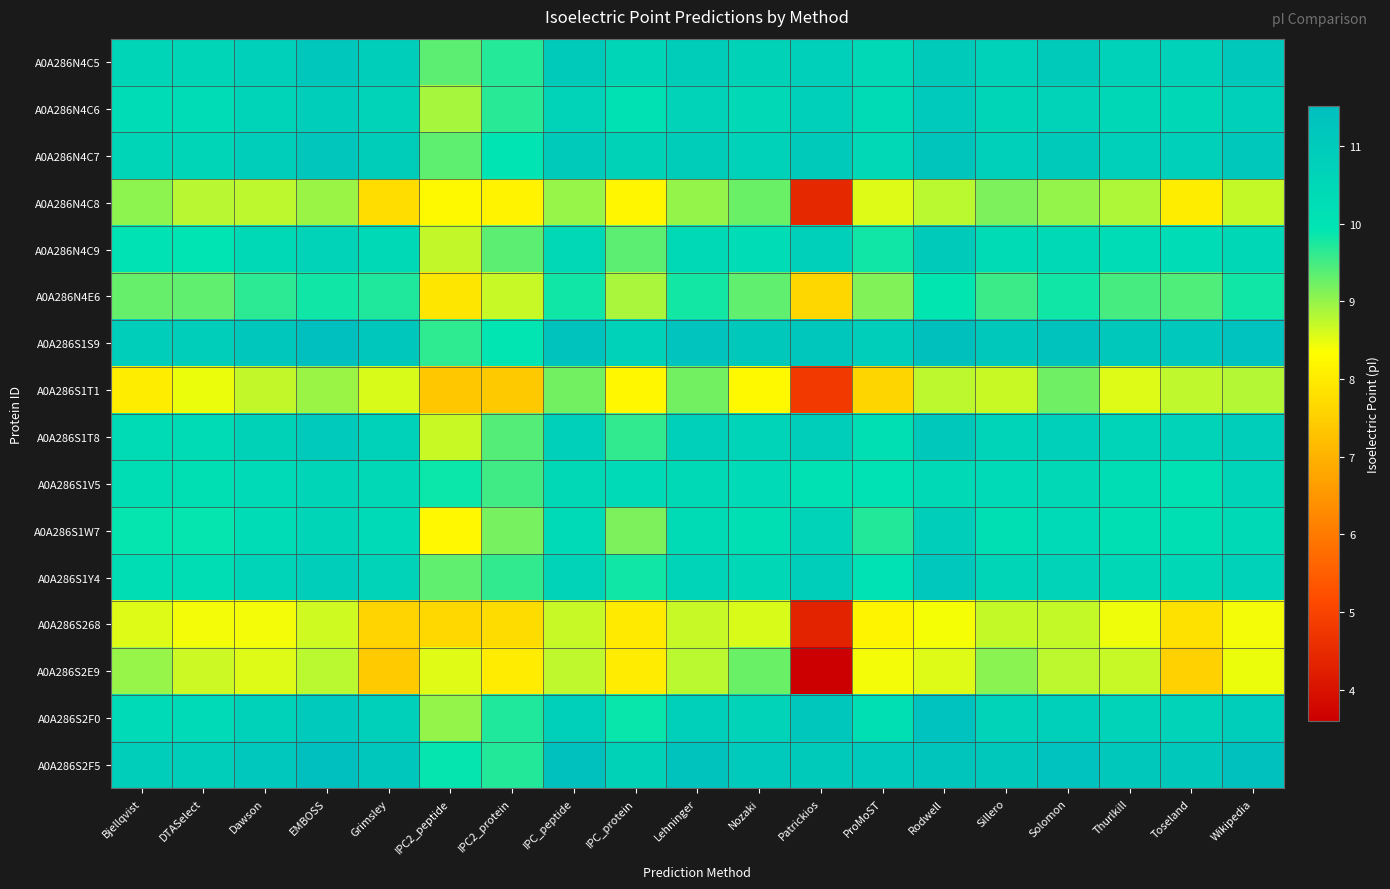

What is the difference between the highest and lowest values at Patrickios?

7.6